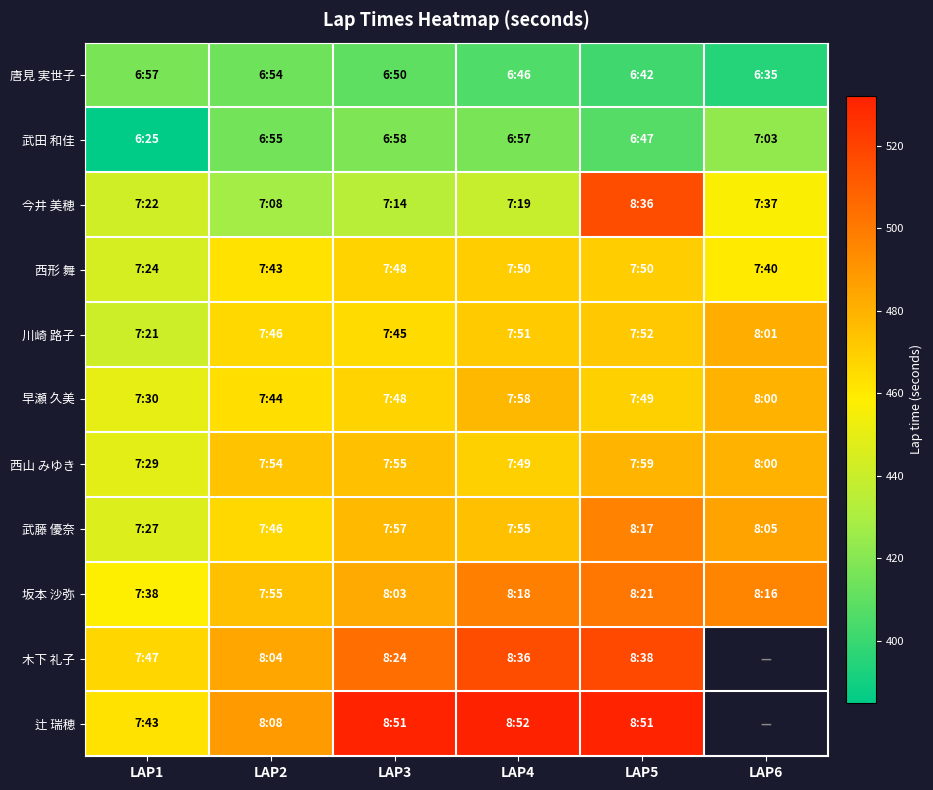

What is the difference between the highest and lowest values at LAP3?

121